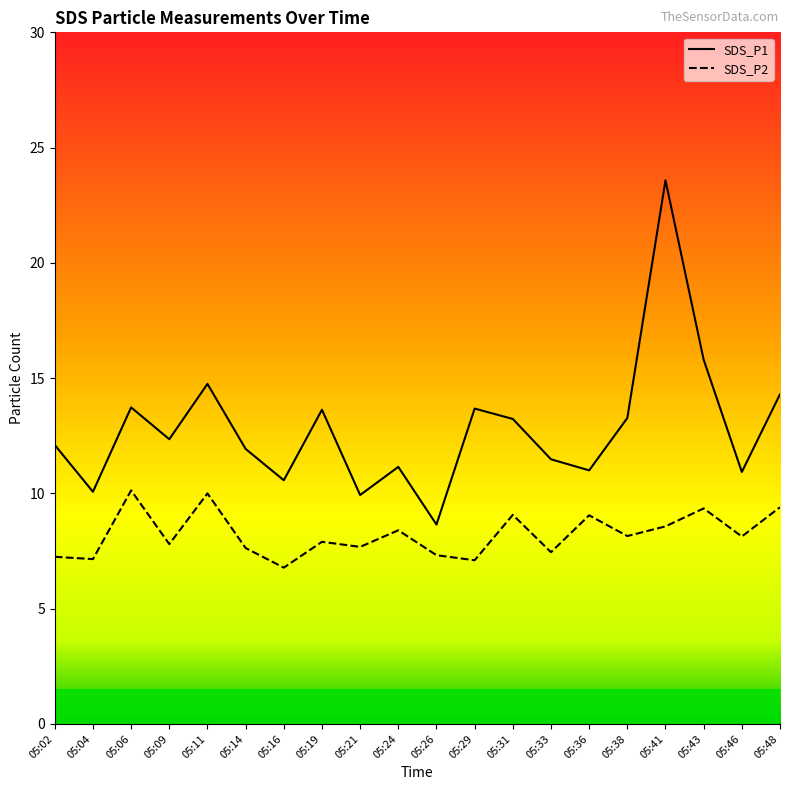

What is the value of the SDS_P2 point at the 3rd from the left?

10.1